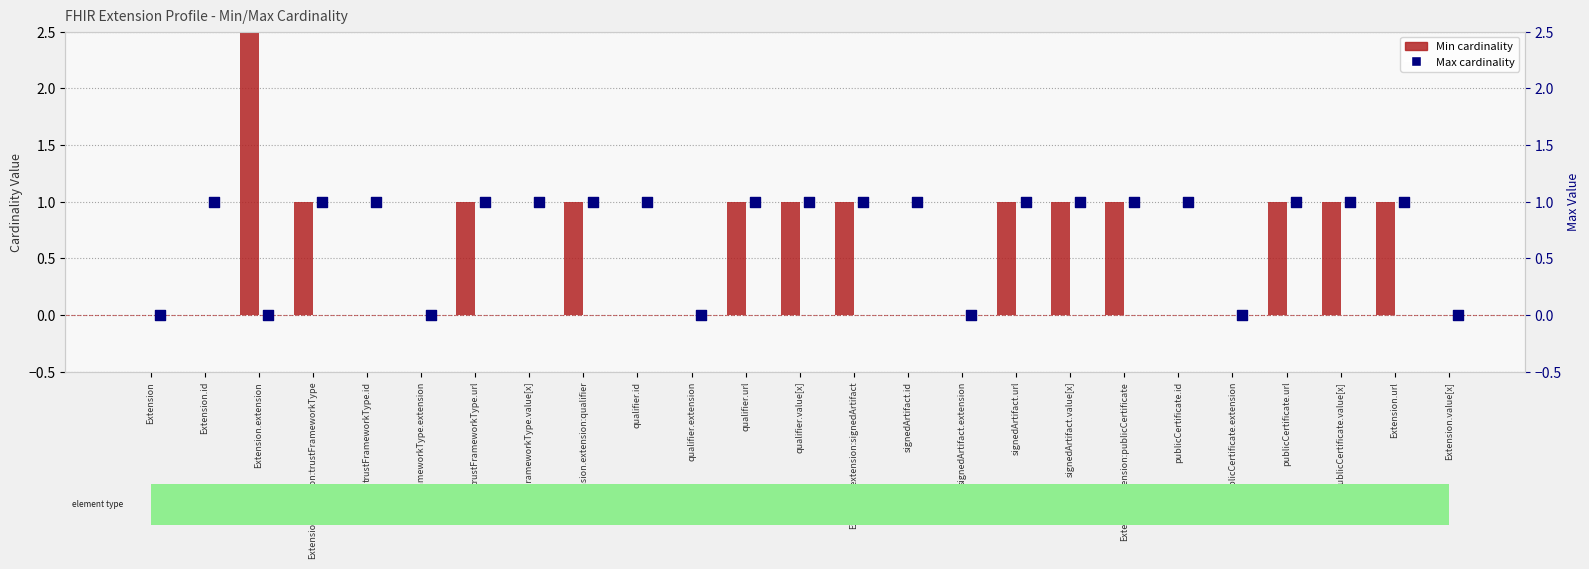

Which series has the largest total across all categories?

Max